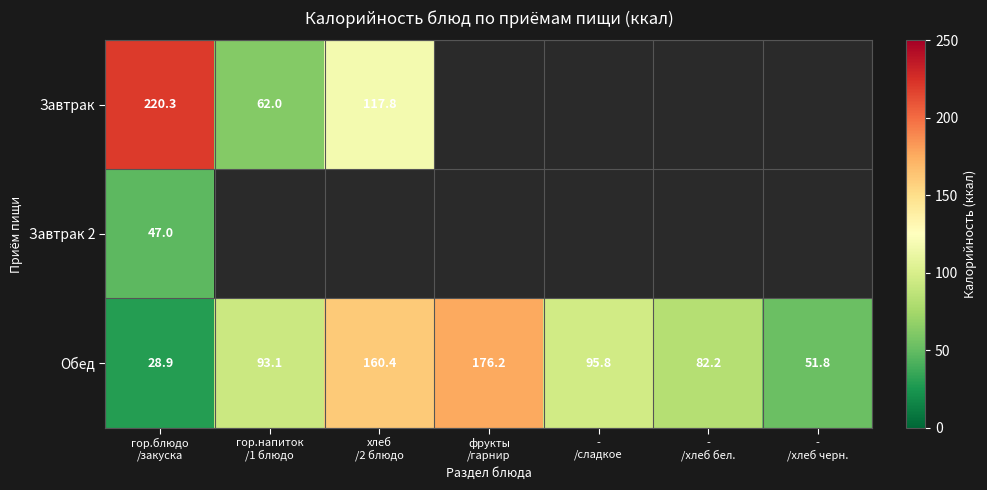

What is the difference between the maximum and second lowest values in the Обед series?

124.4